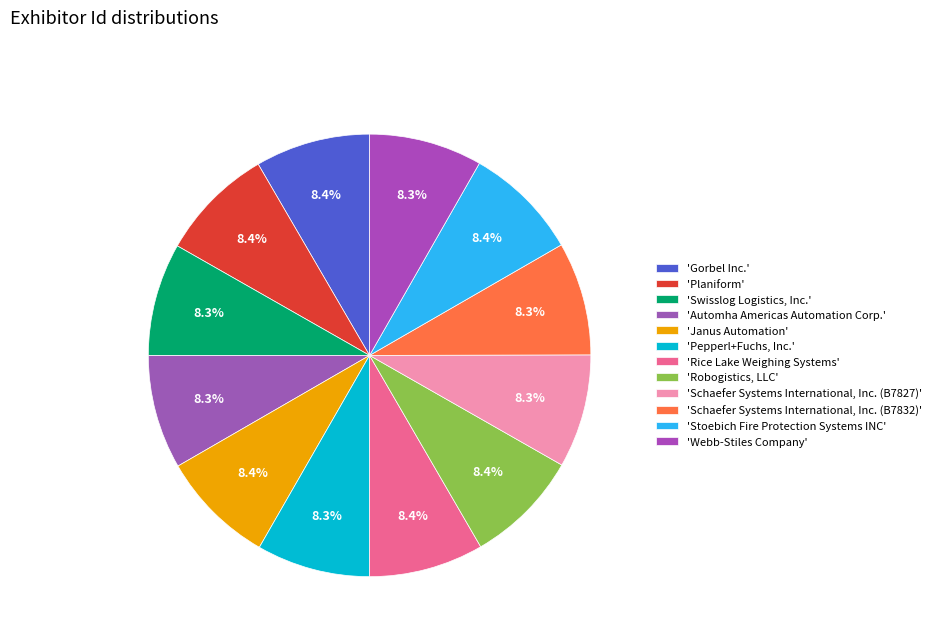

To the nearest percent, what is the average slice percentage?

8%